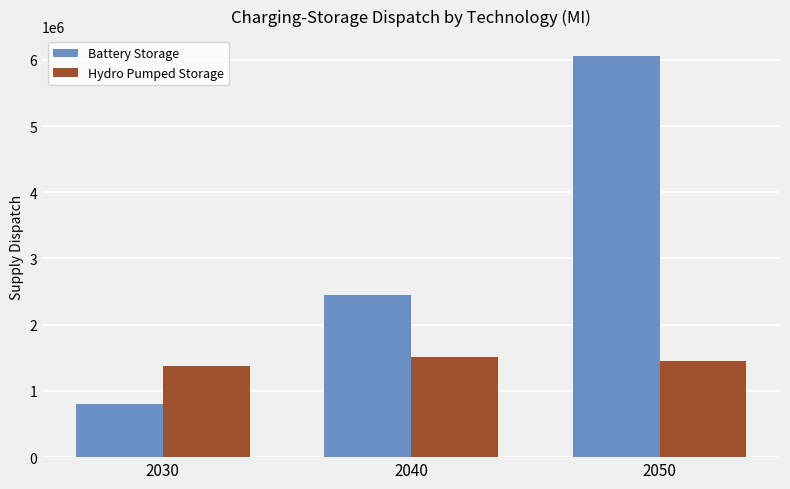

Is the value of Hydro Pumped Storage at 2030 greater than the value of Battery Storage at 2040?

No